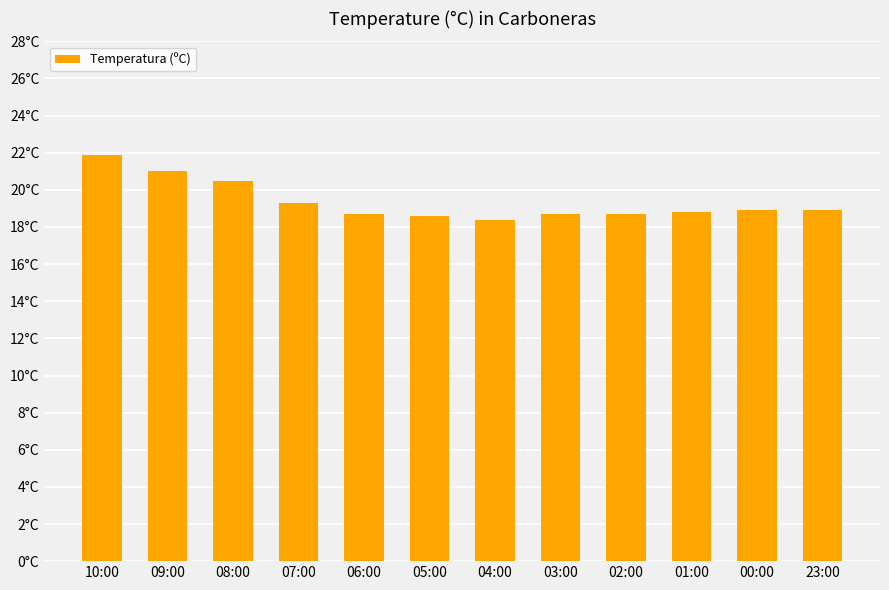

Approximately how many times larger is the value at 07:00 compared to 03:00?

1.0